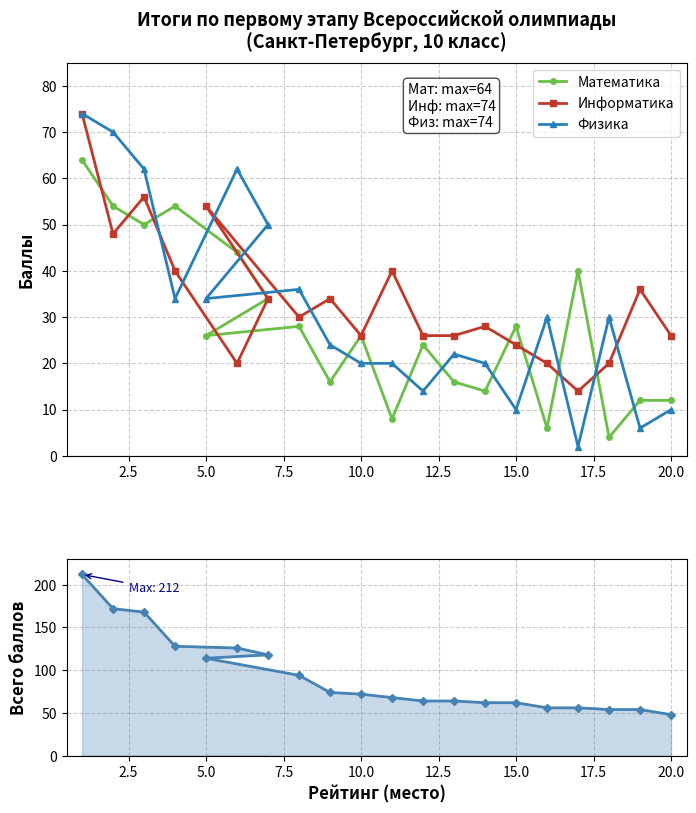

The Физика series shows 20 at 10.0. True or false?

True